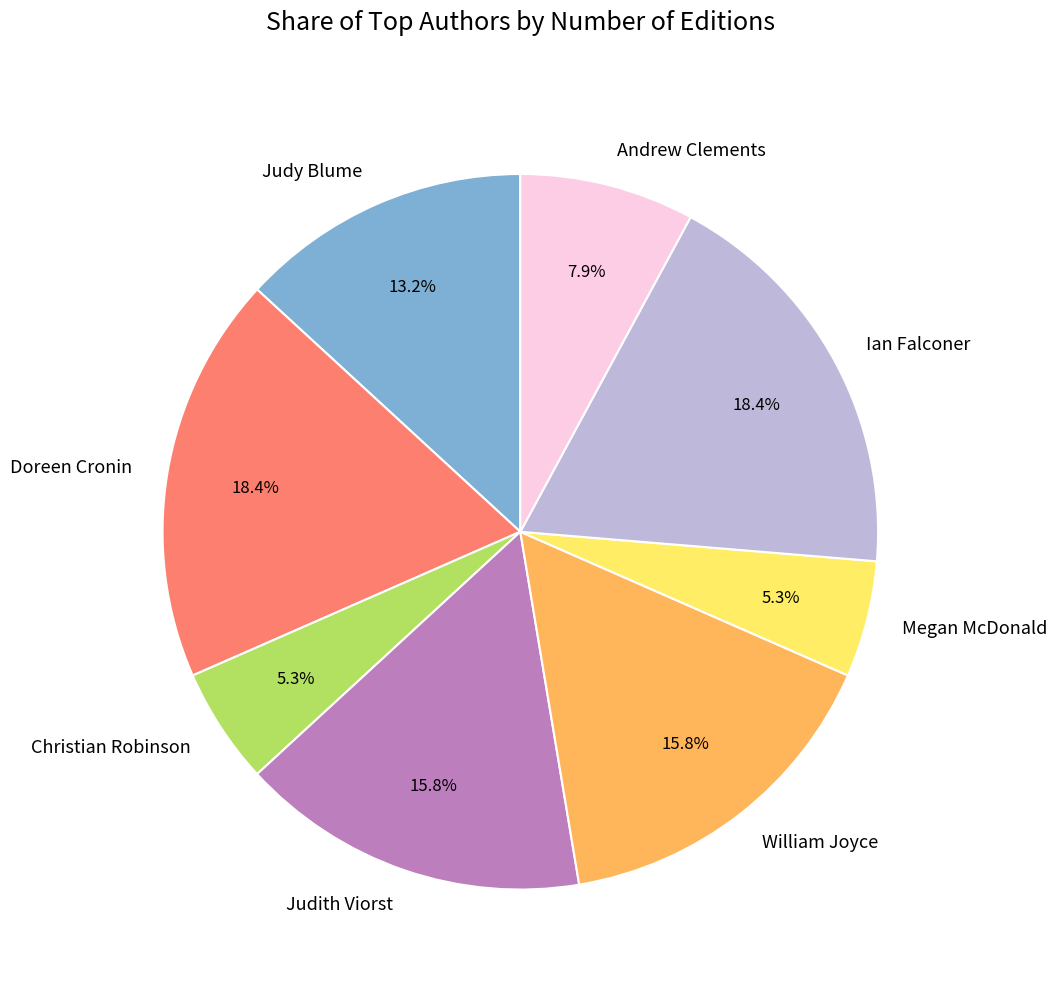

The Judy Blume slice represents 13% of the pie. True or false?

True